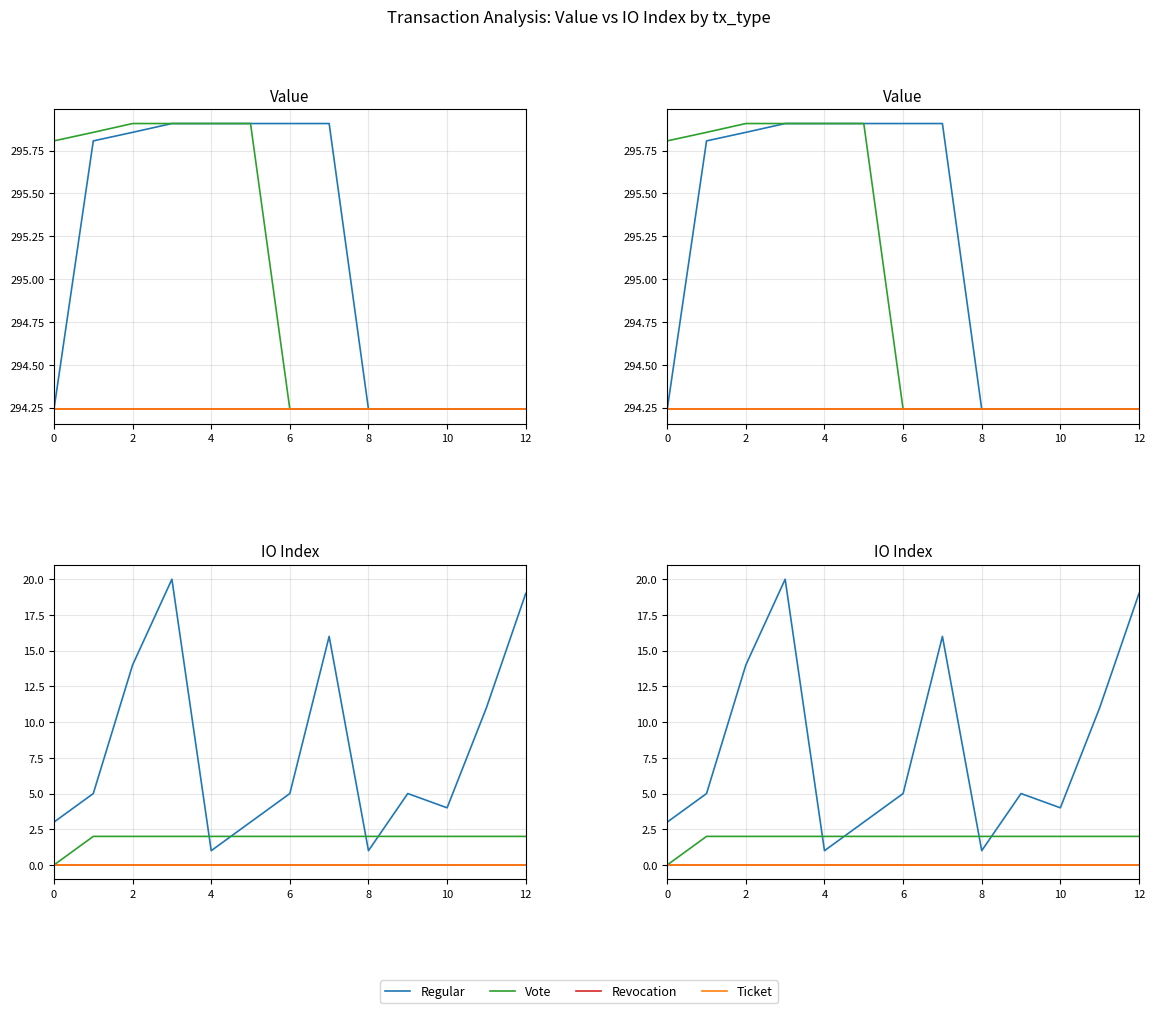

True or false: Ticket and Revocation intersect in this chart.

False